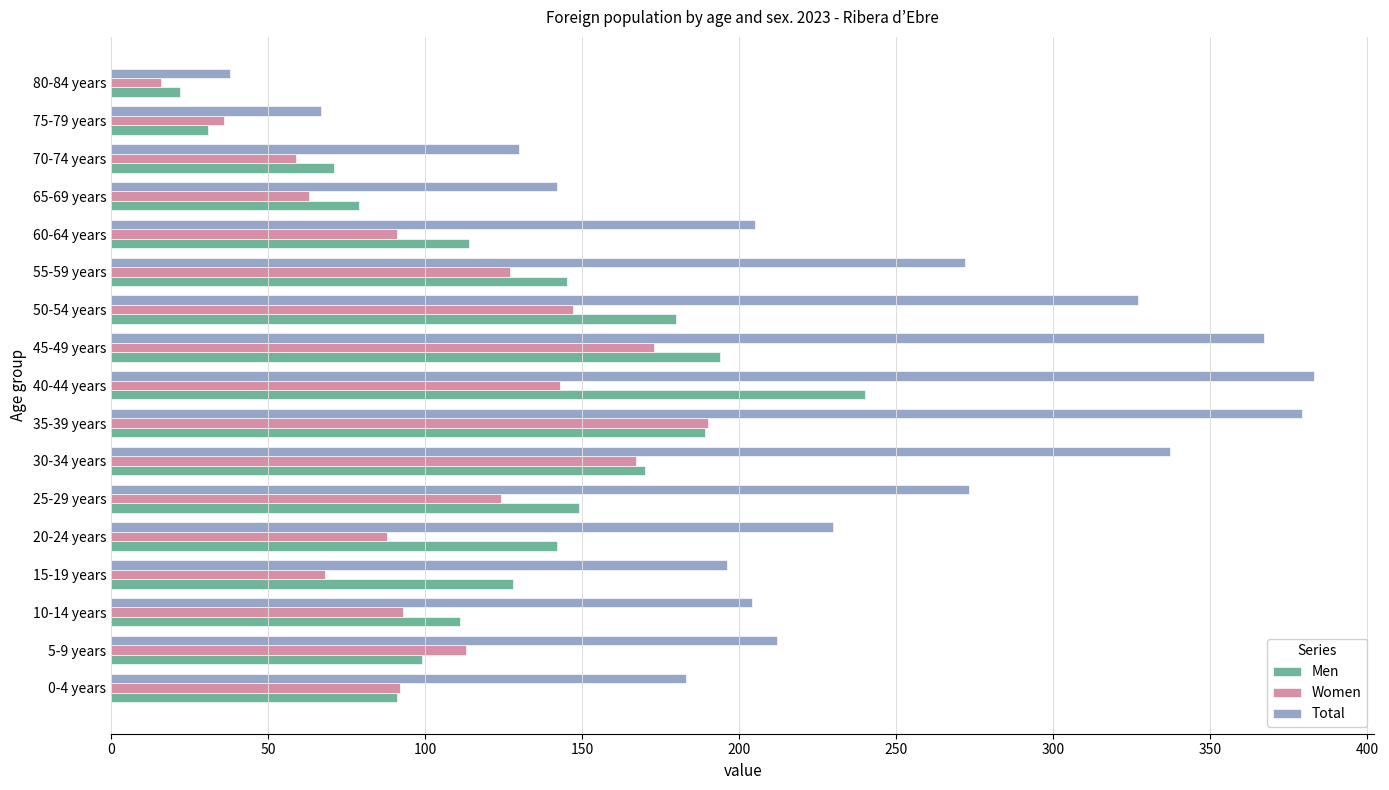

What are all the series names shown in the legend?

Men, Women, Total